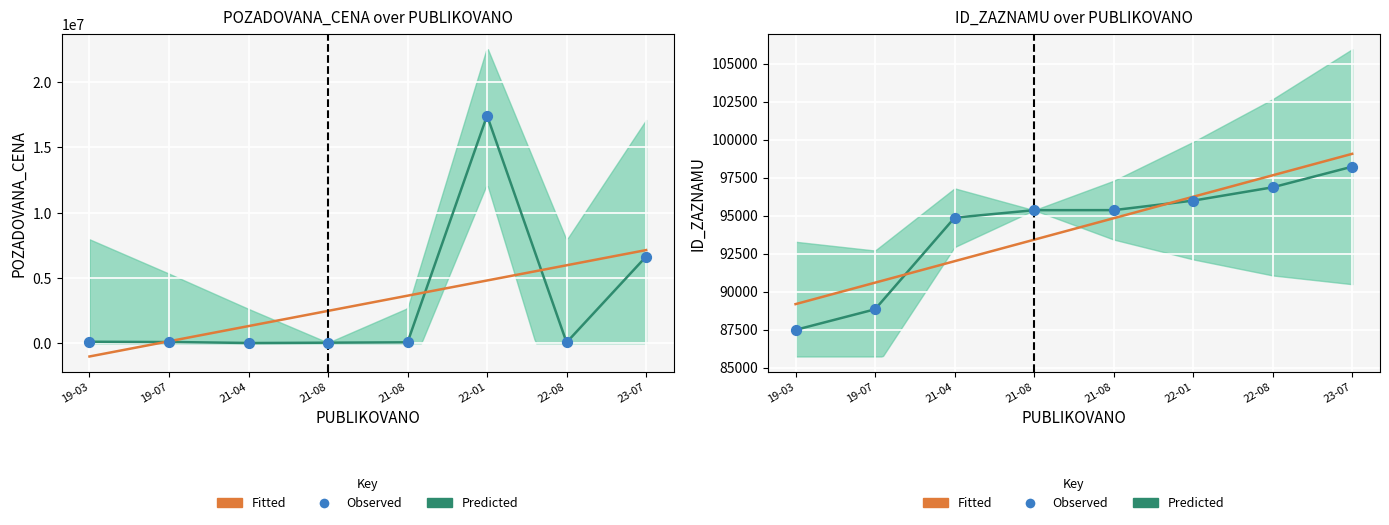

Which series reaches the maximum Y coordinate?

POZADOVANA_CENA